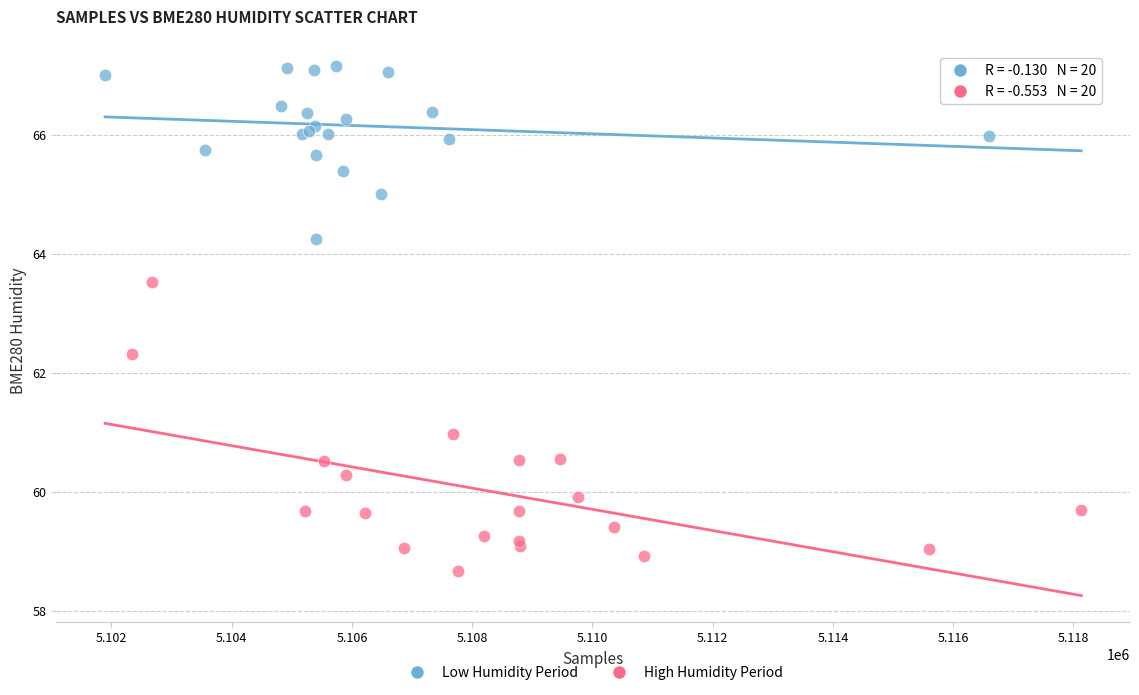

Which series reaches the maximum Y coordinate?

Low Humidity Period